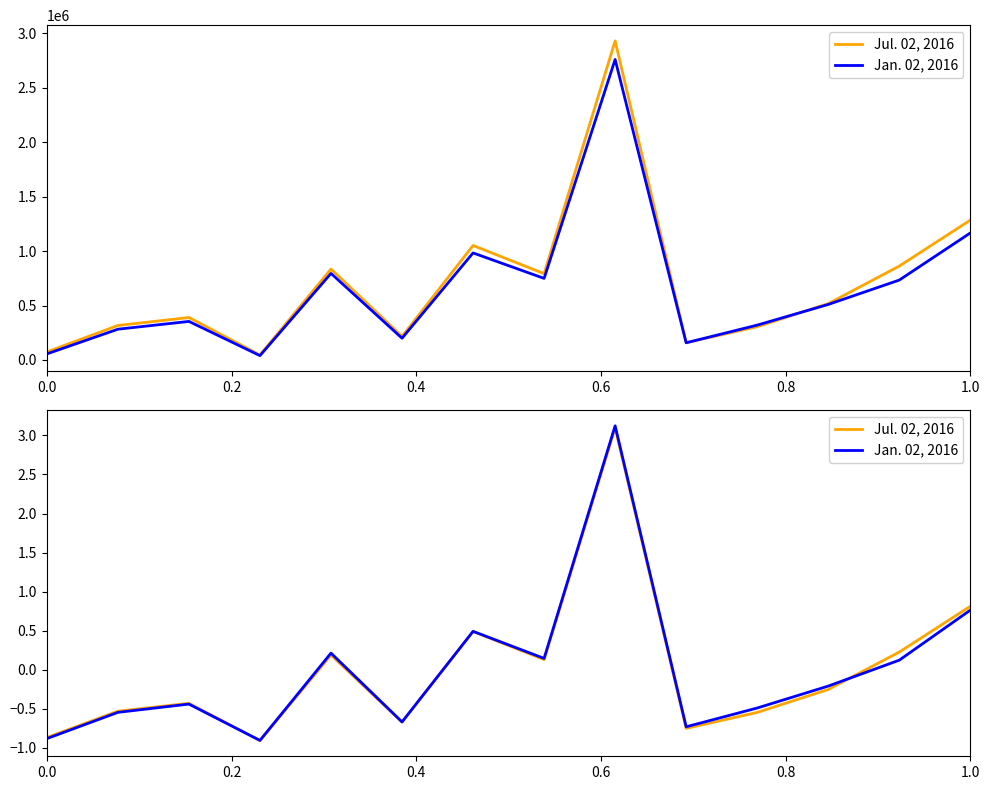

How many positive values does the Jul. 02, 2016 series have?

6